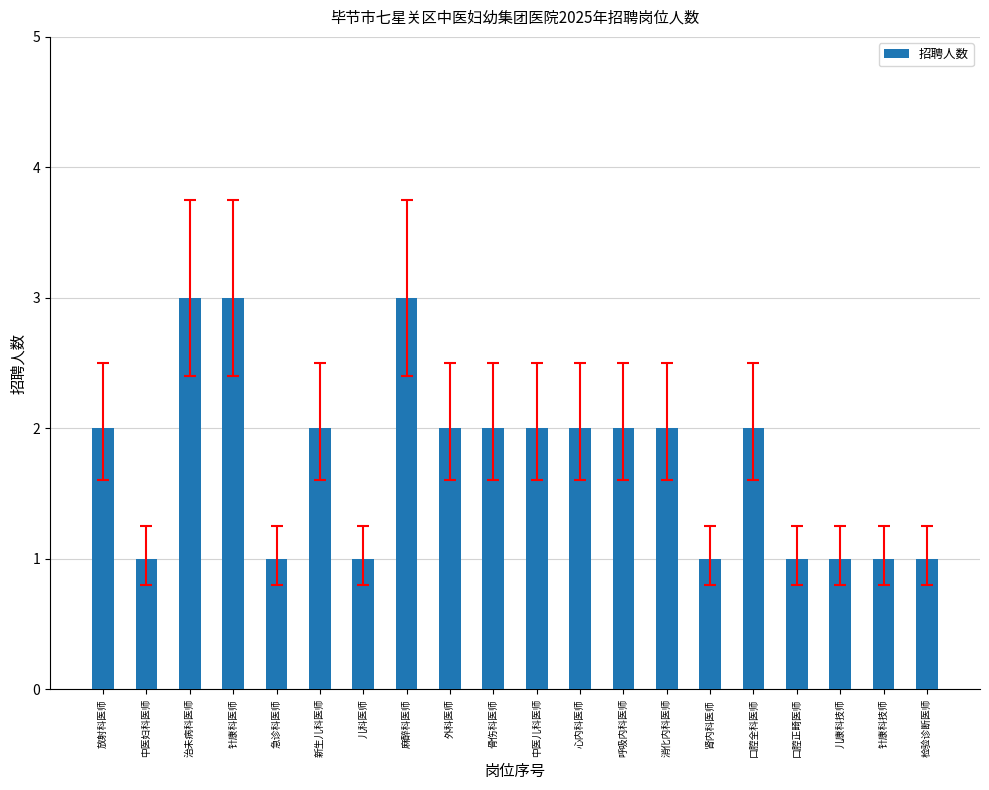

What is the greatest value displayed?

3